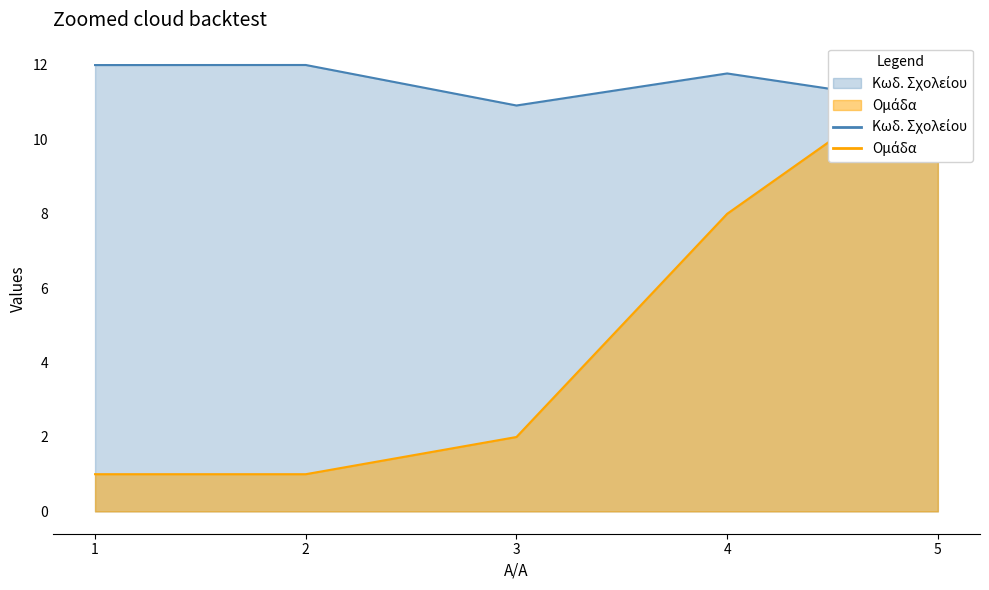

Which series has the largest total across all categories?

Κωδ. Σχολείου